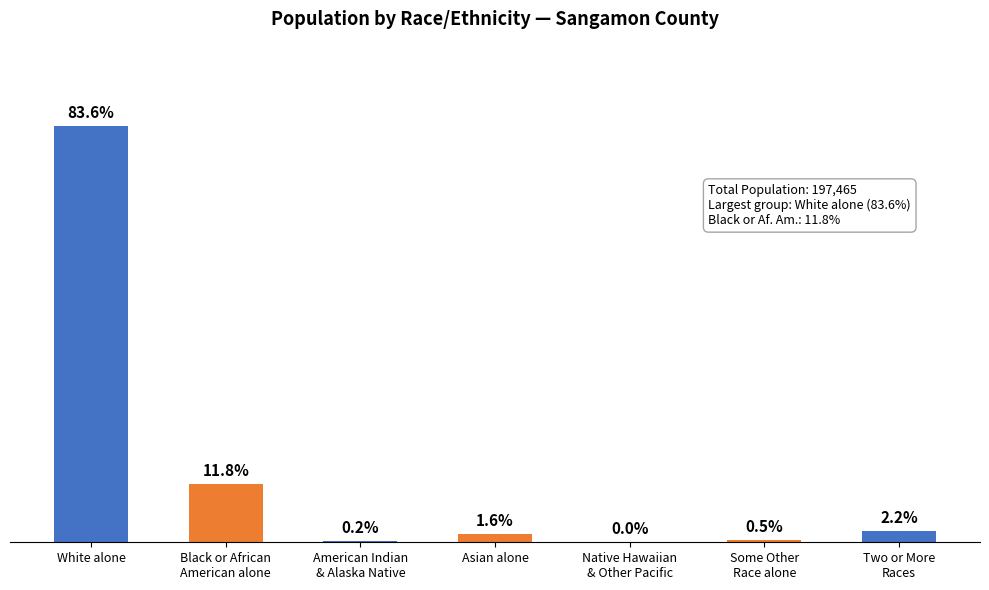

Which label corresponds to the largest value in the chart?

White alone